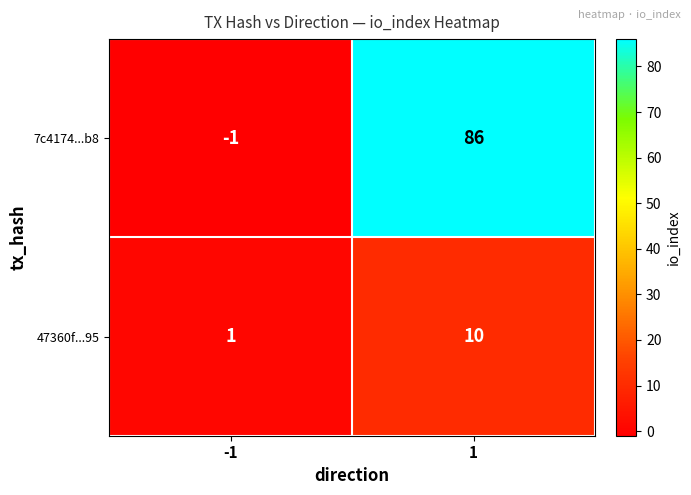

What value does the 47360f...95 series have at 1?

10